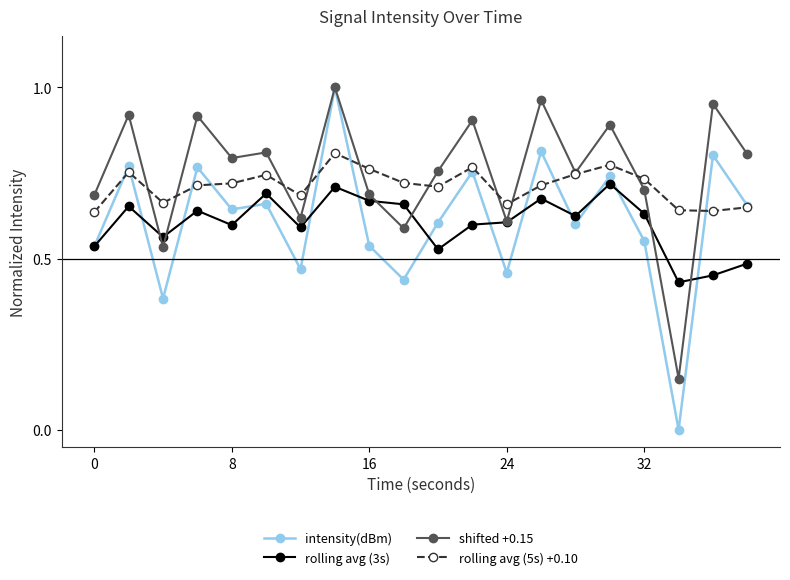

Which series has the largest range (max minus min)?

intensity(dBm)